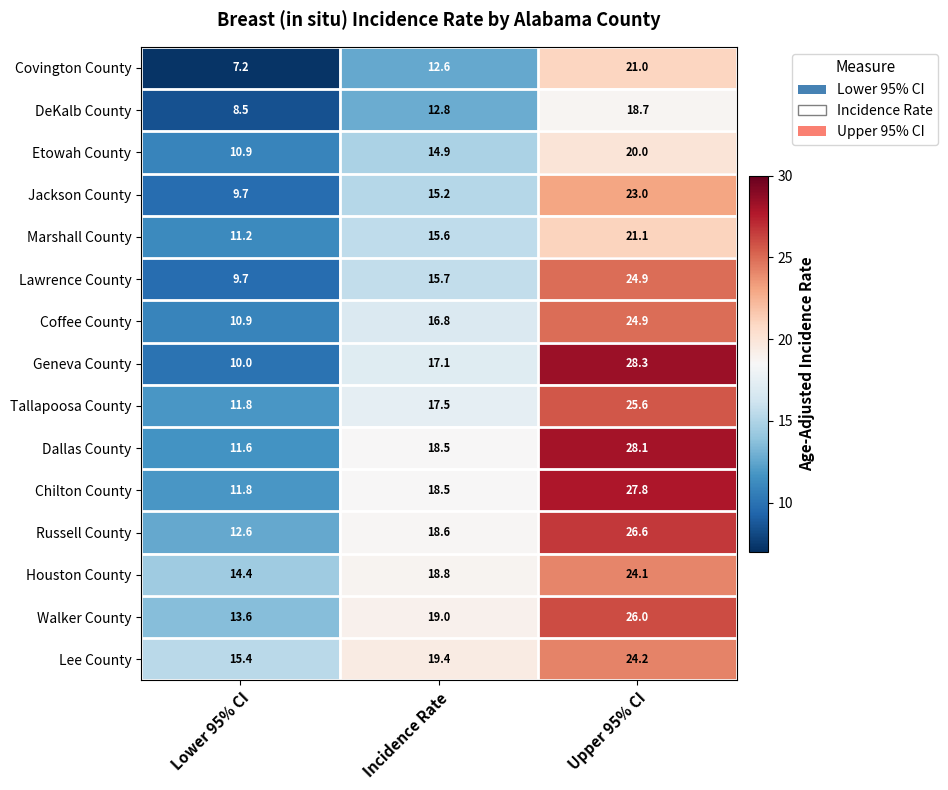

How many series are shown in this chart?

15